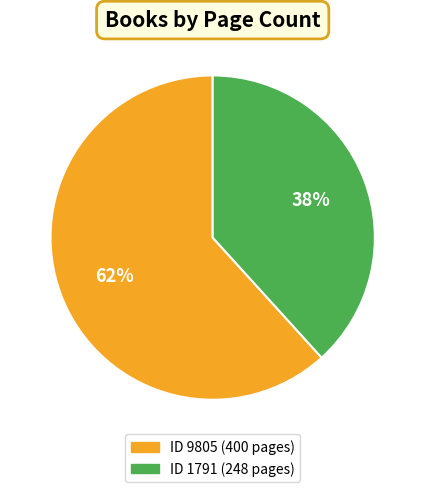

To the nearest percent, what is the average slice percentage?

50%